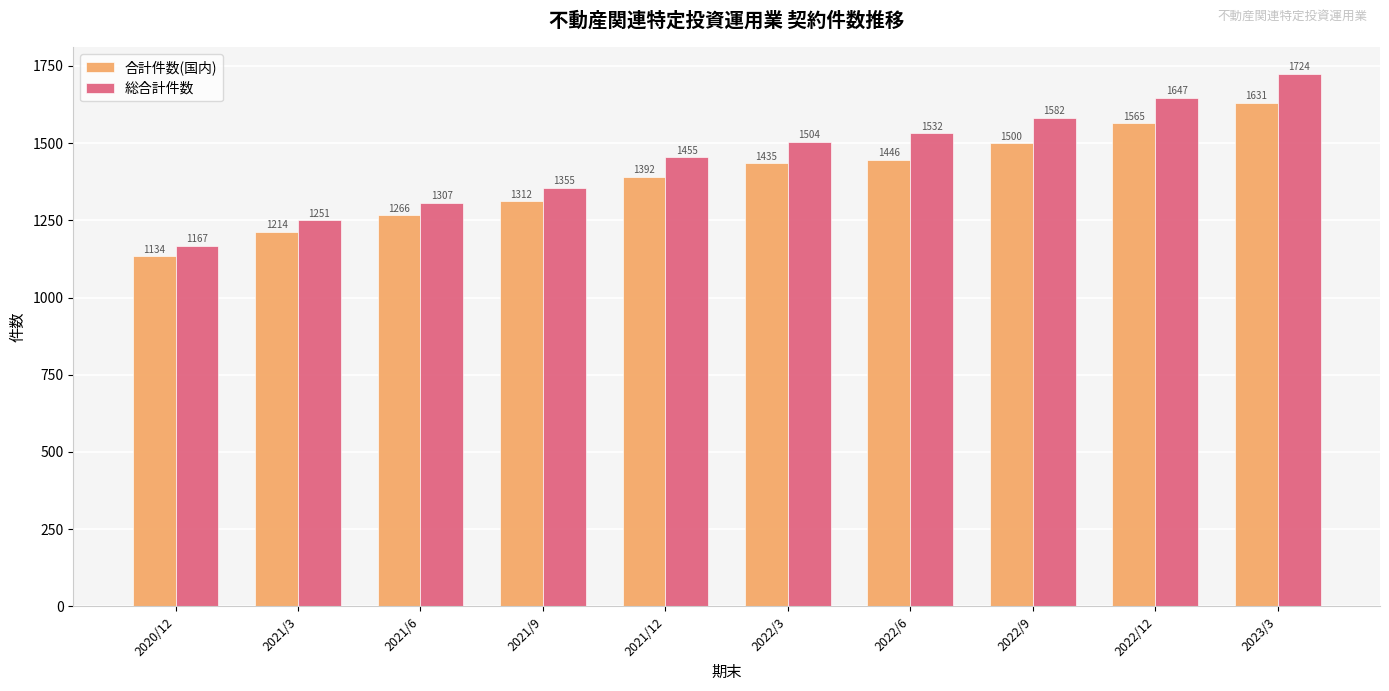

Does the chart contain stacked bars?

No